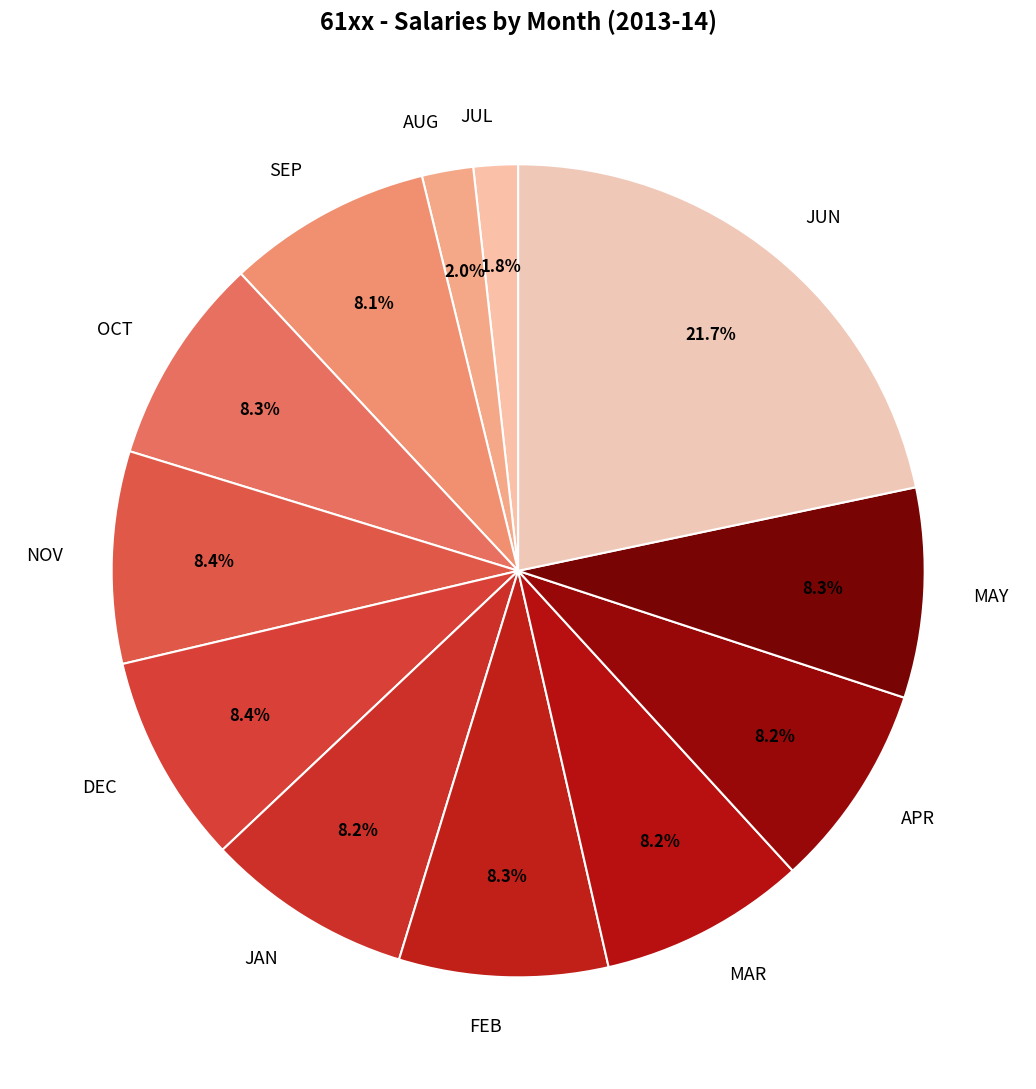

What portion of the pie excludes DEC?

91.6%